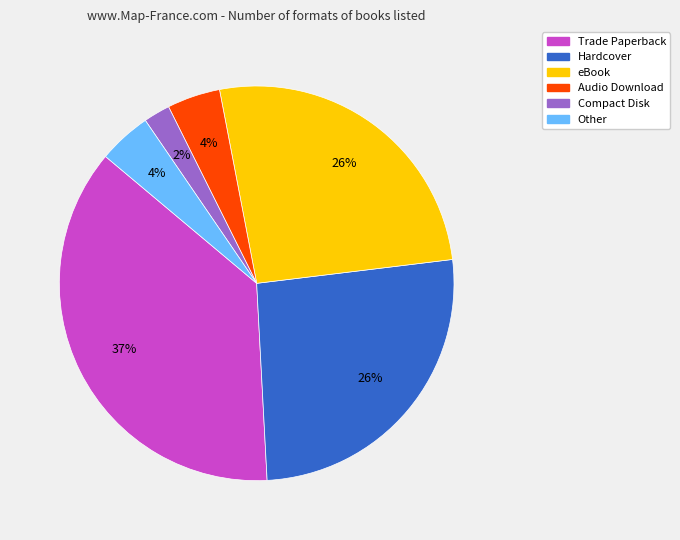

Do Compact Disk and eBook together represent more than half of the pie?

No